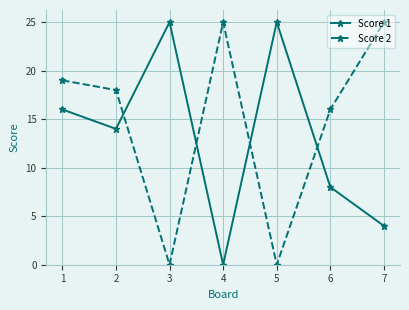

What is the greatest value displayed?

25